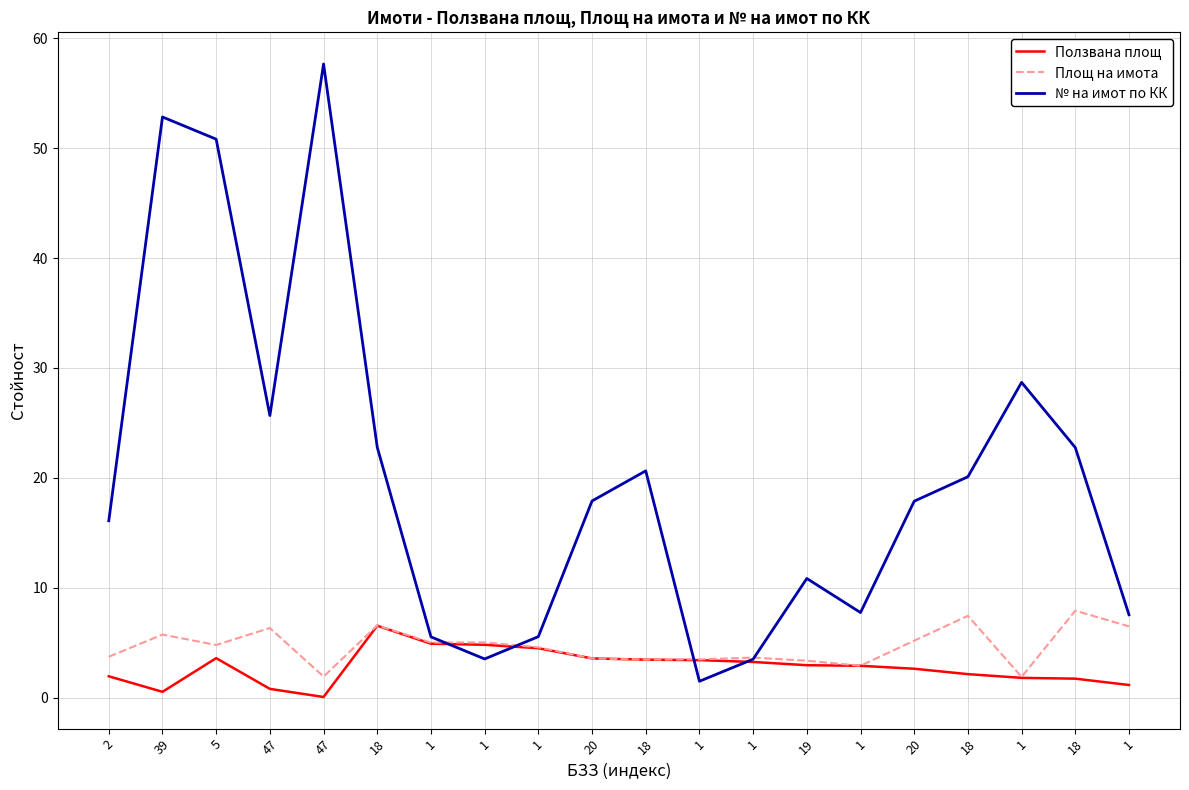

Is this an area chart (filled region under the line)?

No